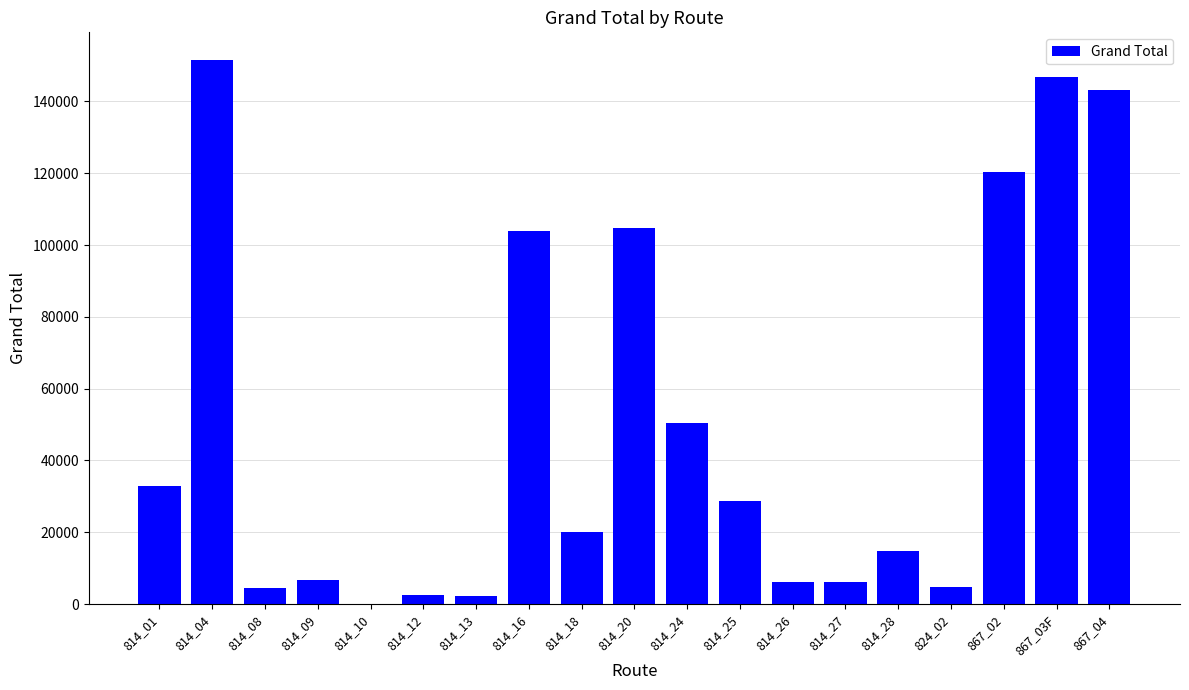

What is the sum of all values?

950060